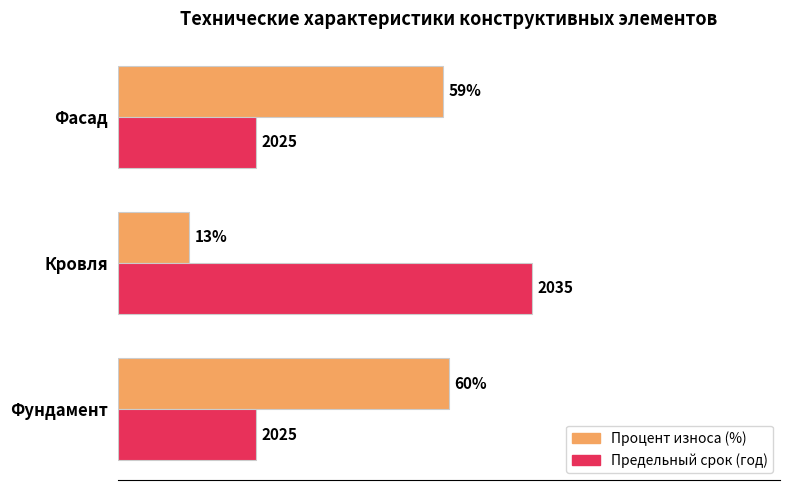

Which category has the lowest value across all series?

Кровля